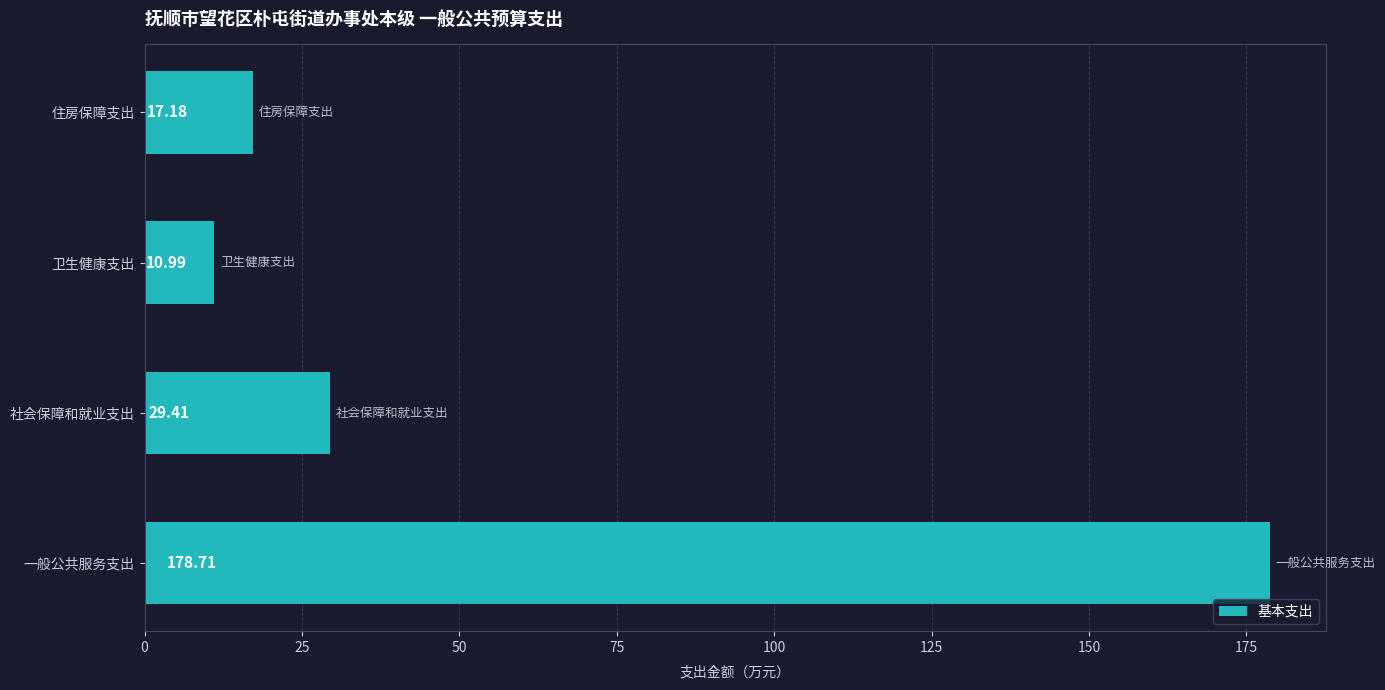

Does the chart contain any negative values?

No